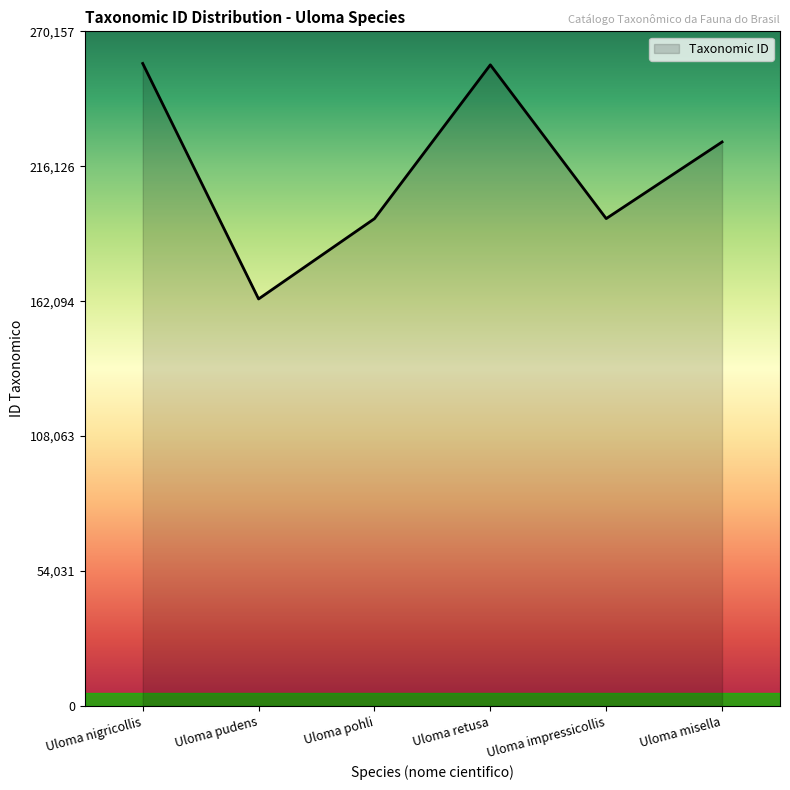

What is the minimum value shown in the chart?

162994